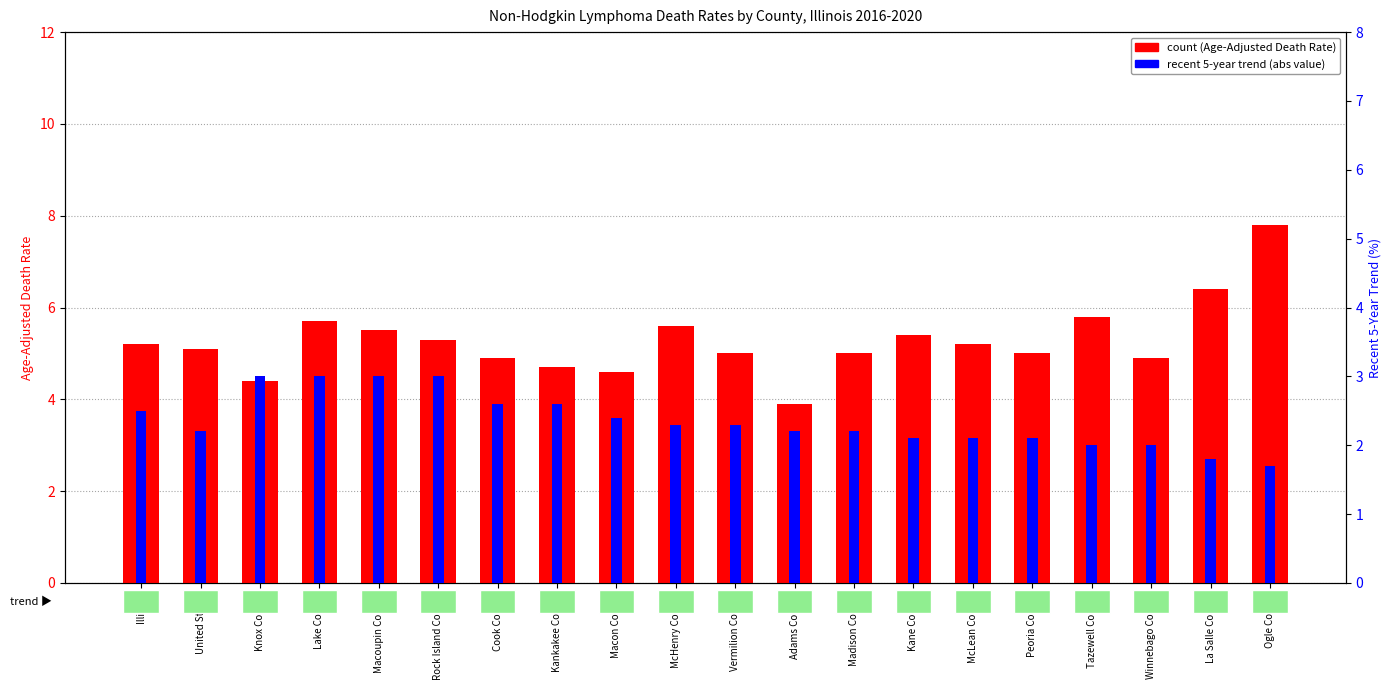

The Age-Adjusted Death Rate series shows 5.1 at United States. True or false?

True